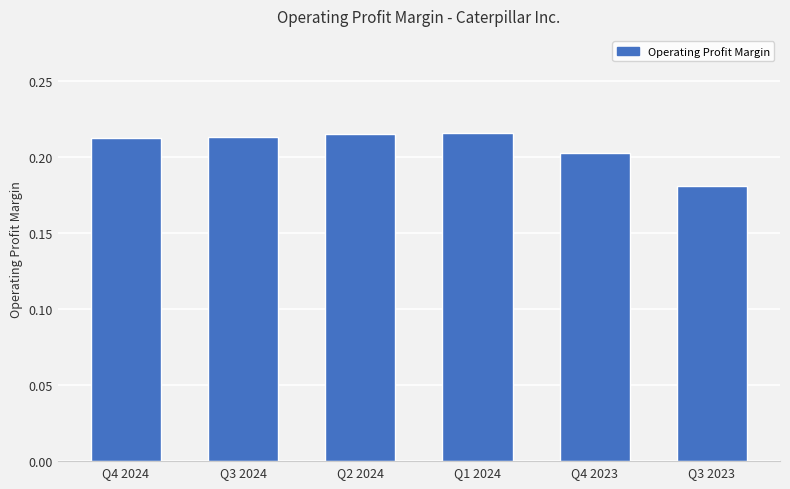

Where is the data nearest to the value 0?

Q3 2023